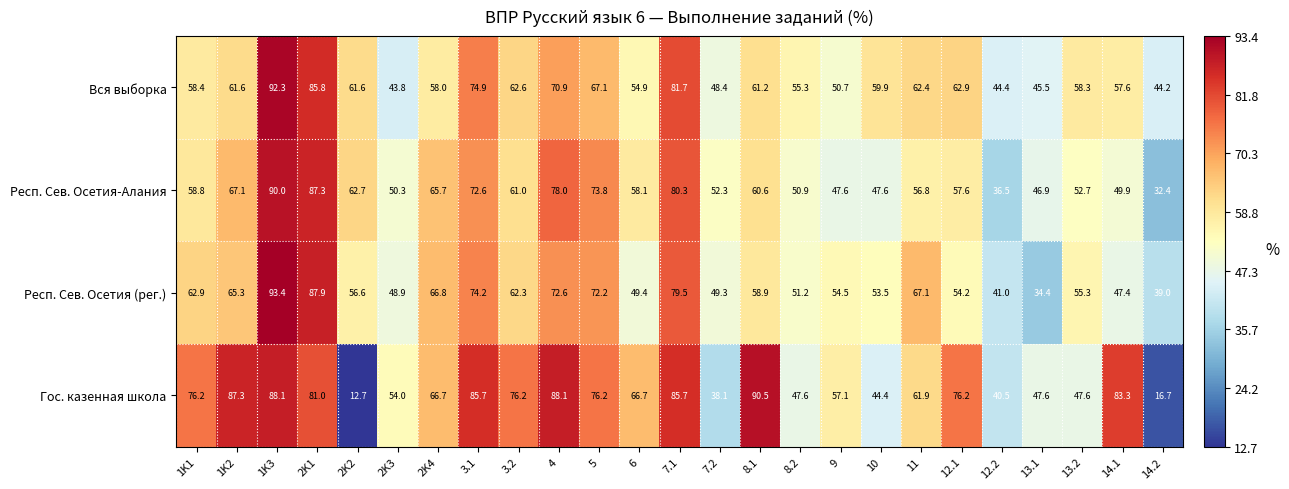

The value of Респ. Сев. Осетия (рег.) at 2K1 is 87.9. True or false?

True